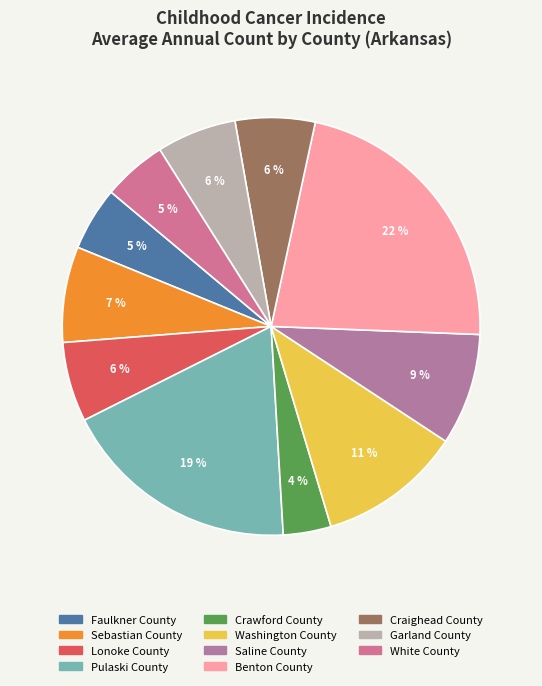

What percentage is the Garland County slice, to the nearest percent?

6%